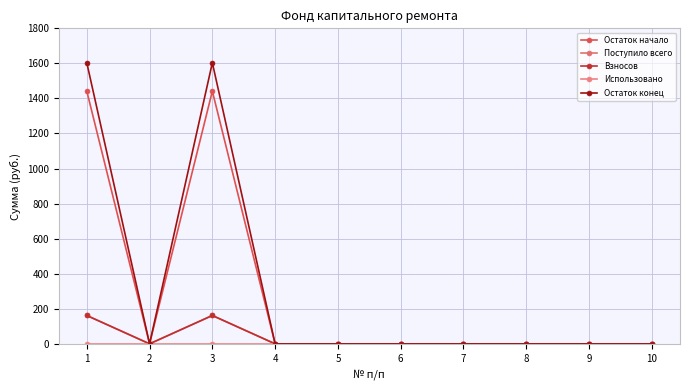

Between 4 and 6, which is larger?

4